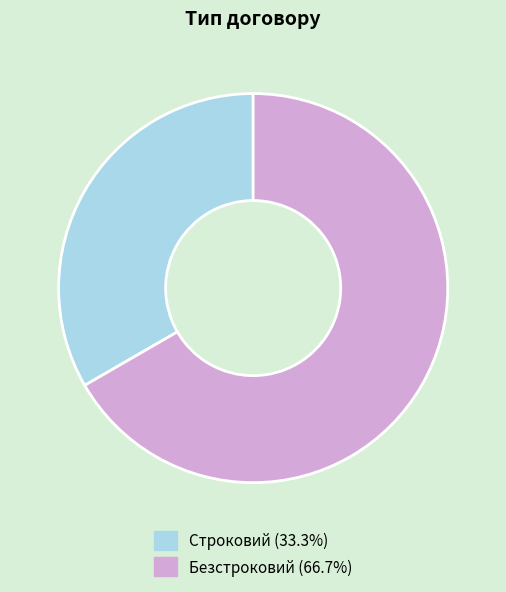

Is the sum of Безстроковий and Строковий greater than half?

Yes